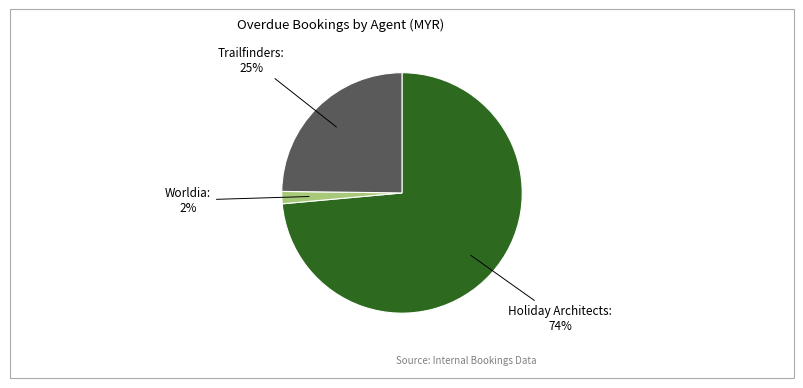

Is there any slice that represents more than half of the pie?

Yes